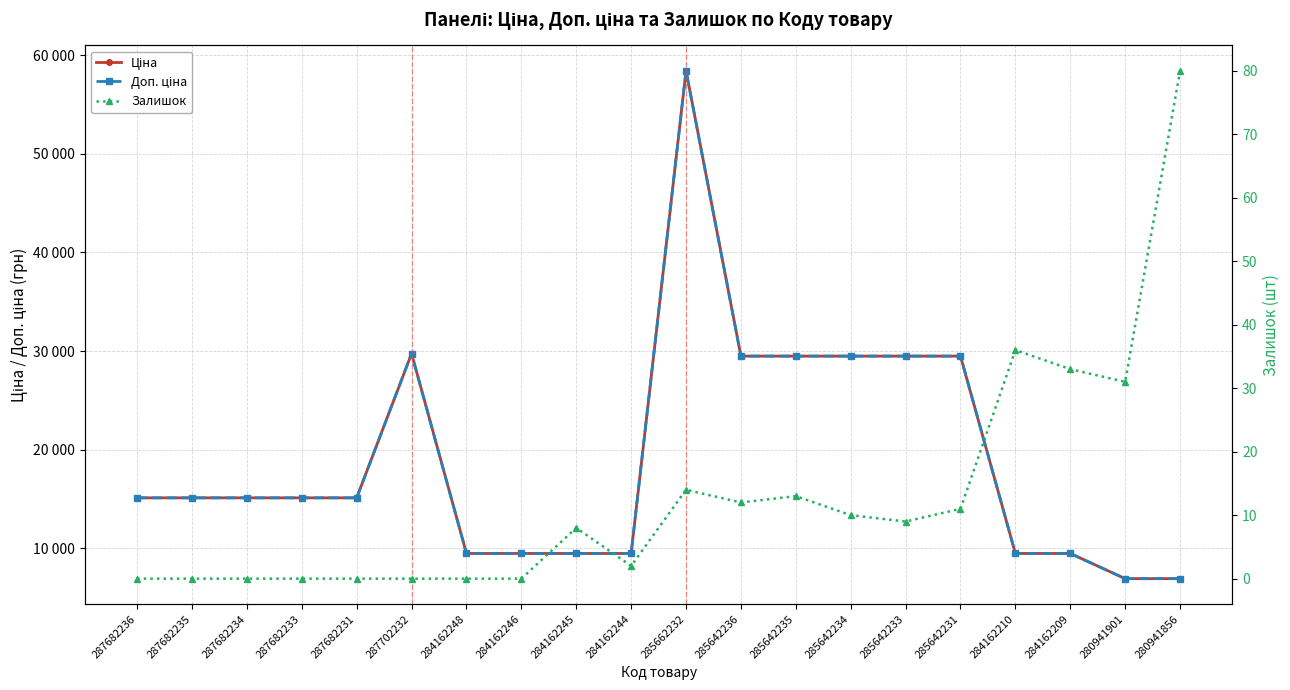

At which category does the chart reach its minimum across all series?

287682236